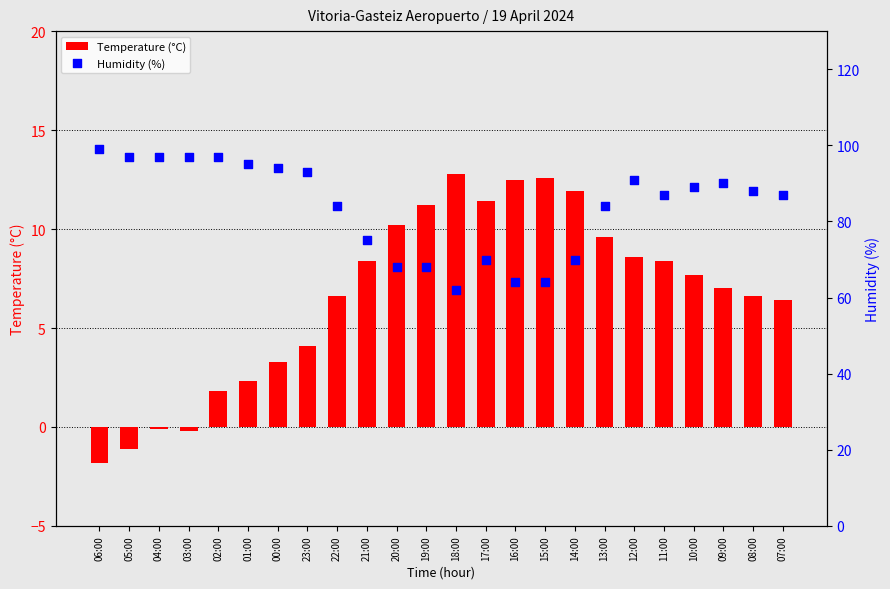

At which category is the sum across all series the highest?

12:00